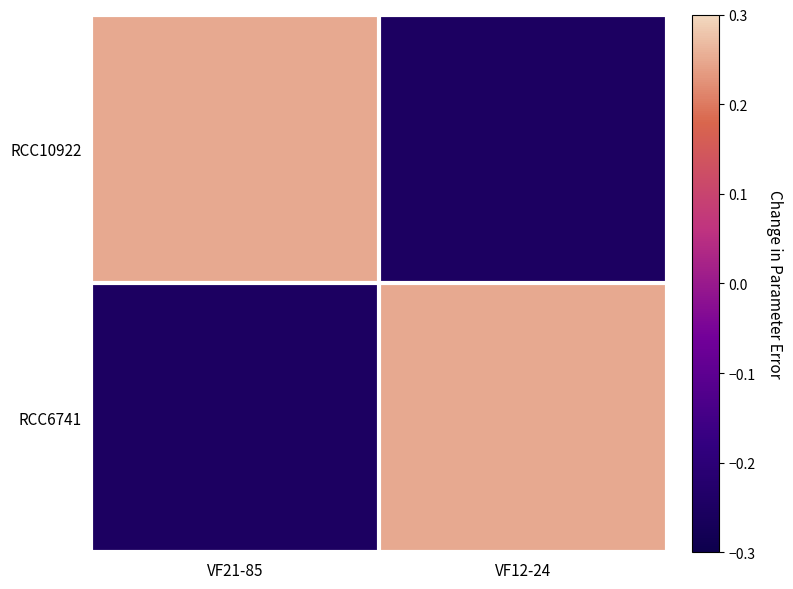

Reading left to right, transcribe all the data shown in this chart.

RCC10922: VF21-85=0.2	VF12-24=-0.2
RCC6741: VF21-85=-0.2	VF12-24=0.2